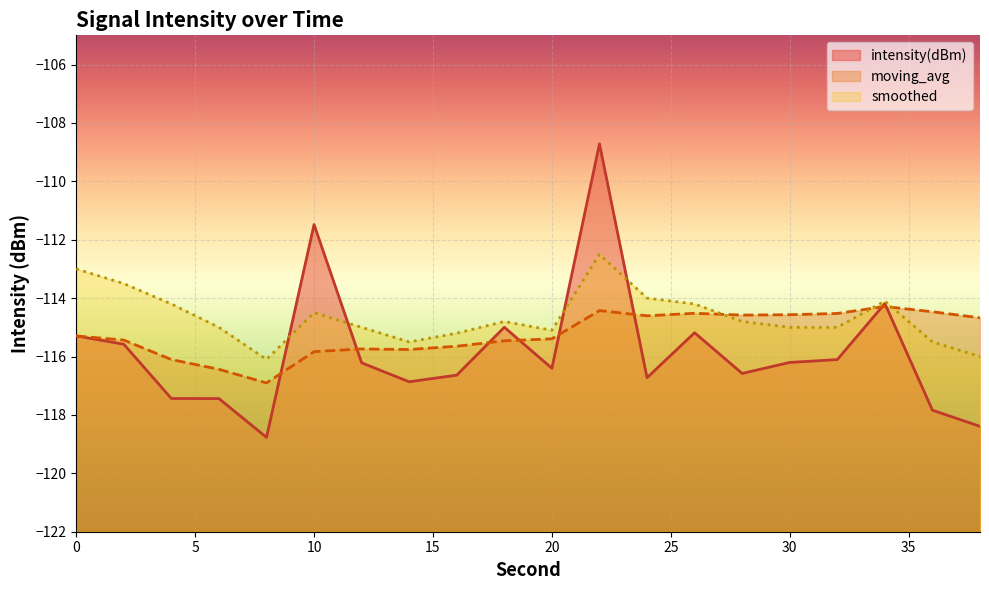

Which series has the largest range (max minus min)?

intensity(dBm)